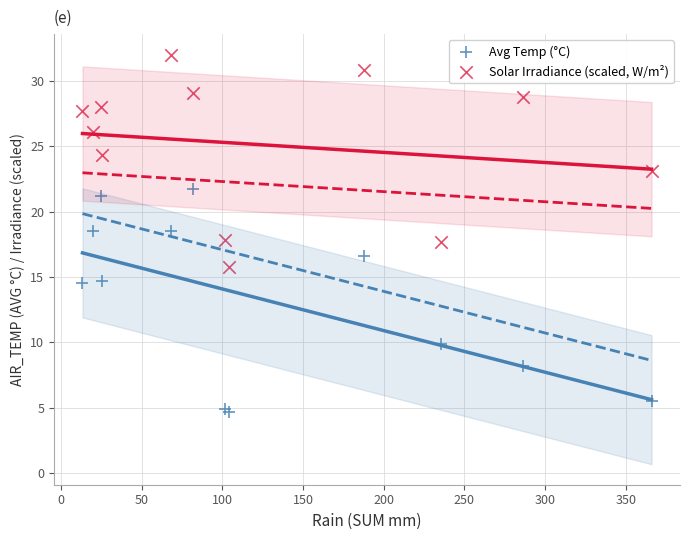

What are all the series names shown in the legend?

Avg Temp (°C), Solar Irradiance (scaled, W/m²)